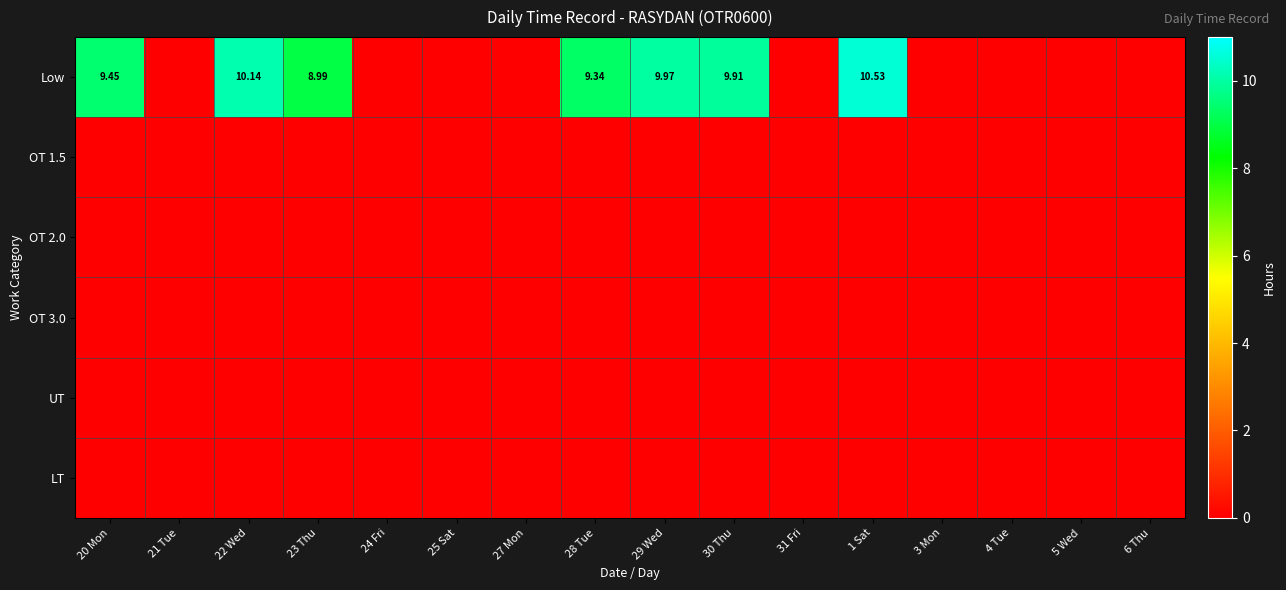

Which series has the largest range (max minus min)?

Low